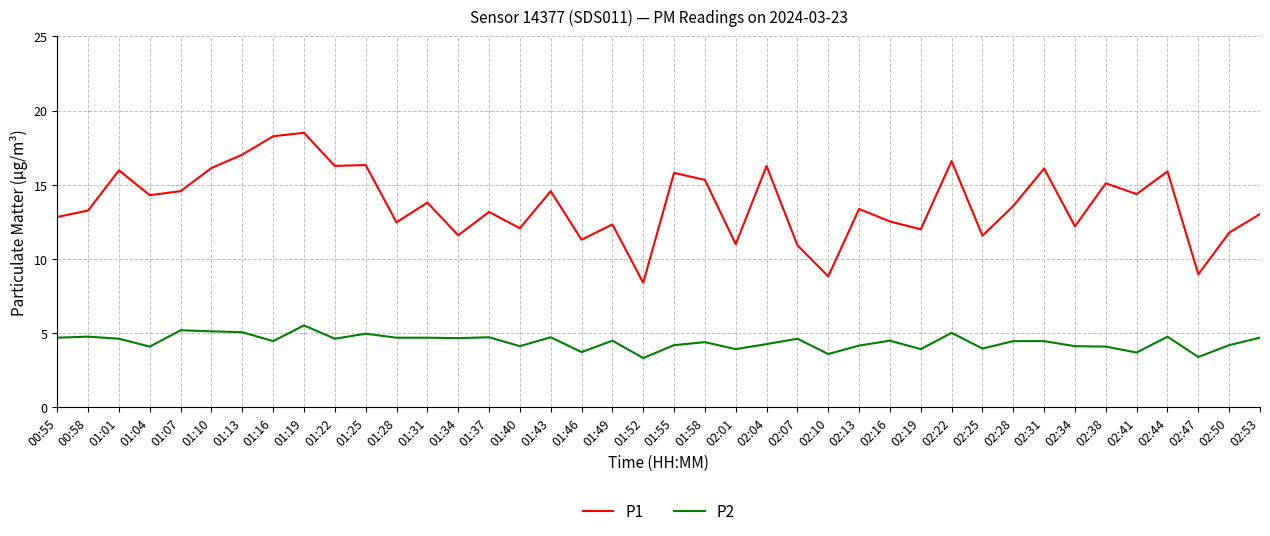

The P1 series shows 16.1 at 01:10. True or false?

True